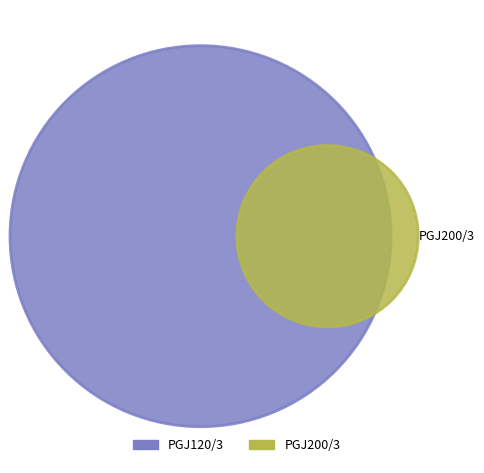

Does PGJ200/3 represent more than half of the total?

No